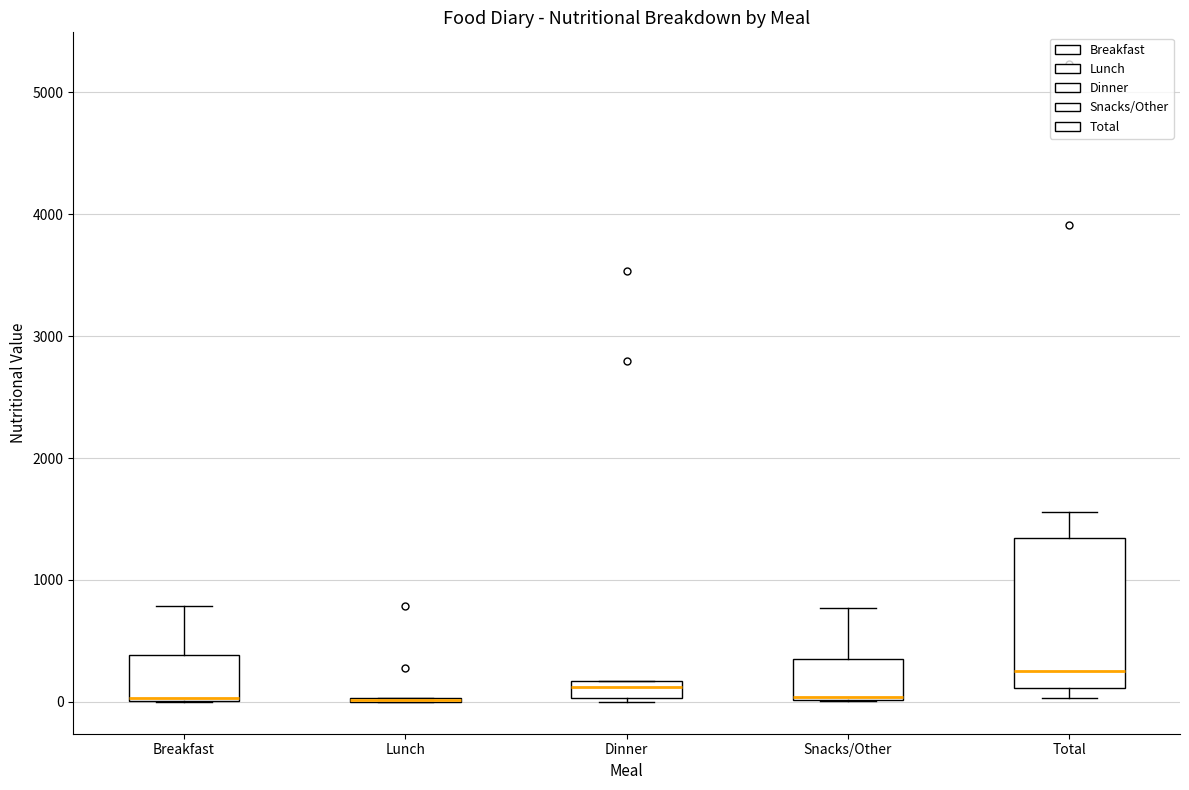

Where is the upper edge of the box for Dinner on the y-axis? The values are not printed on the chart, so give them approximately, as read against the axis.

200